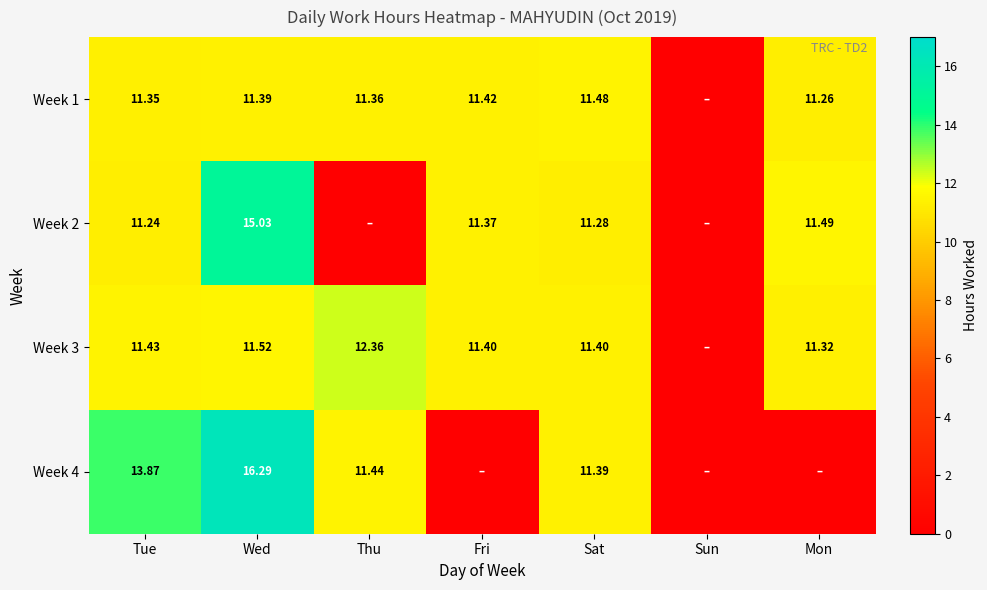

Is the value of Week 1 at Tue greater than the value of Week 3 at Fri?

No